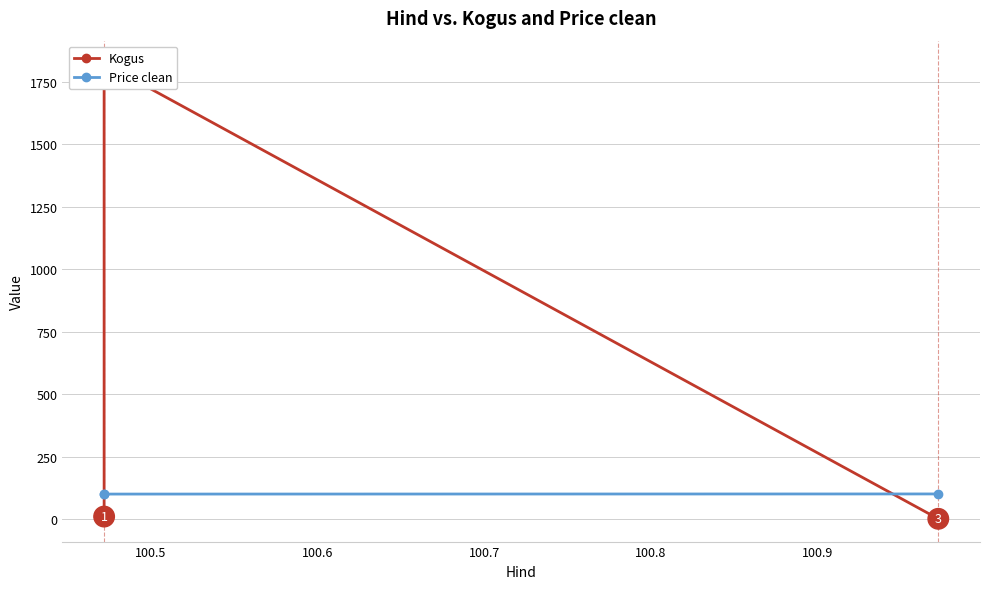

What is the maximum value shown in the chart?

1823.0